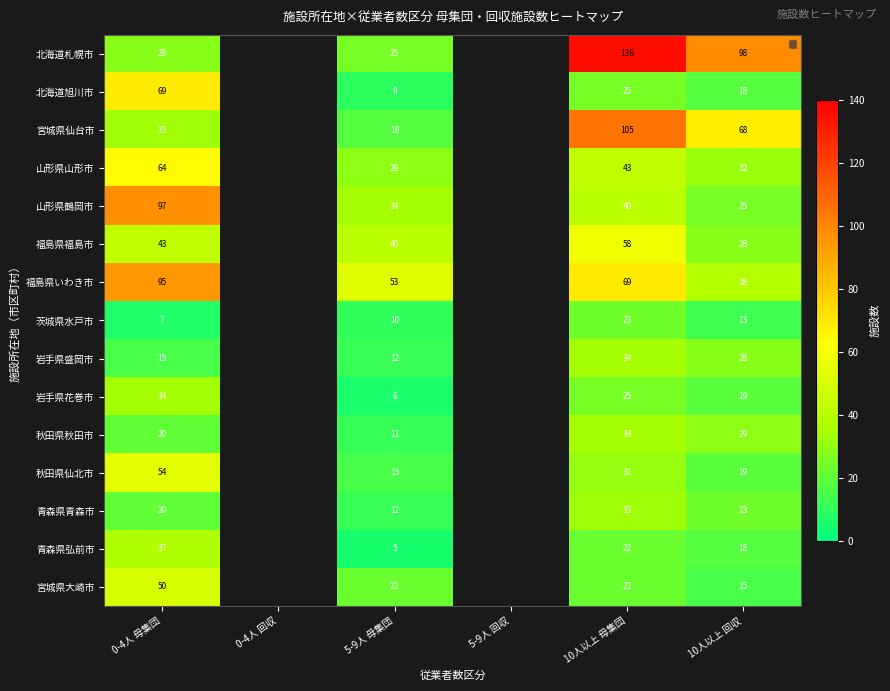

What is the difference between the 青森県青森市 values at 10人以上 回収 and 5-9人 母集団?

11